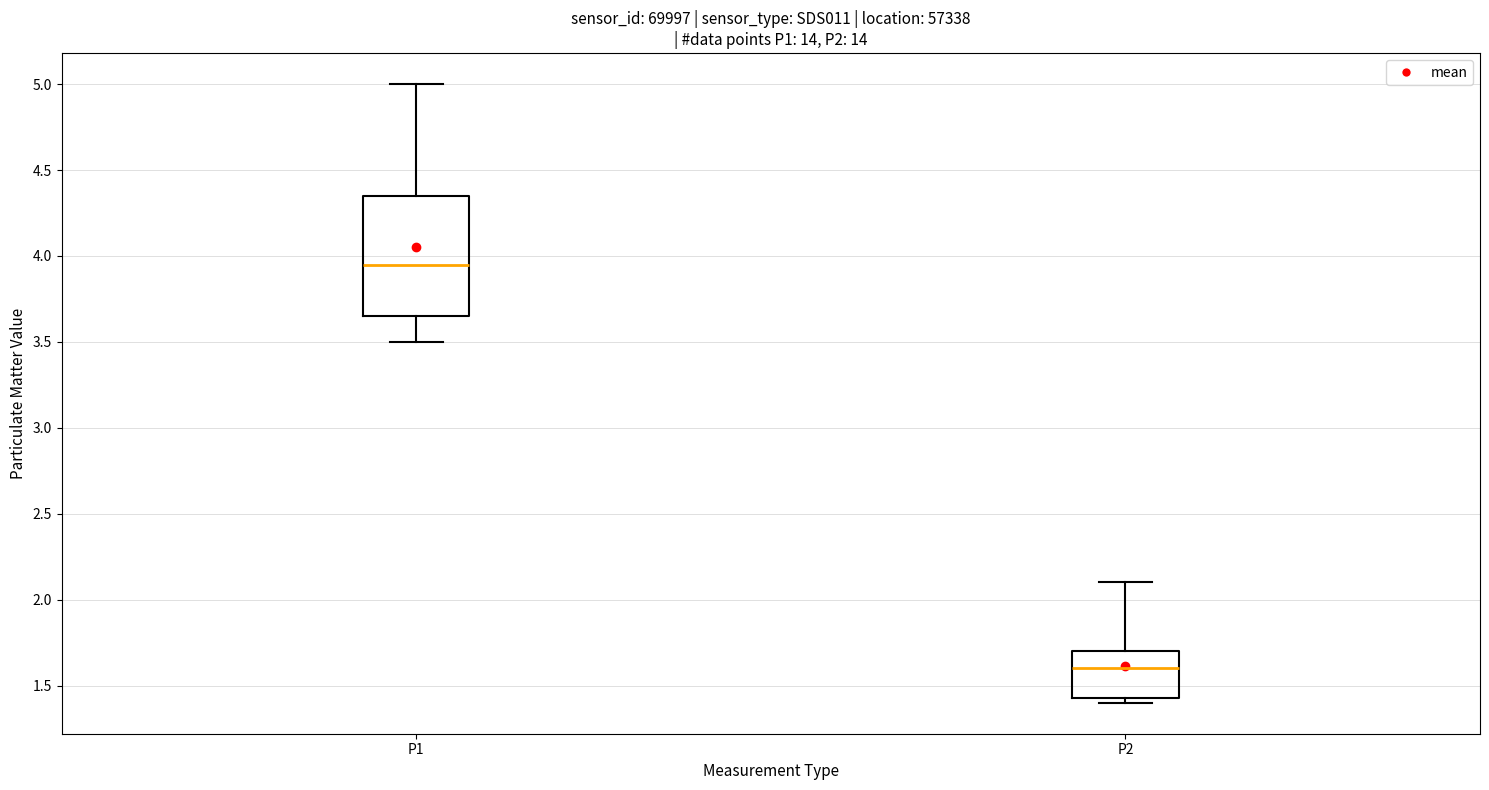

Which box has the highest median line?

P1